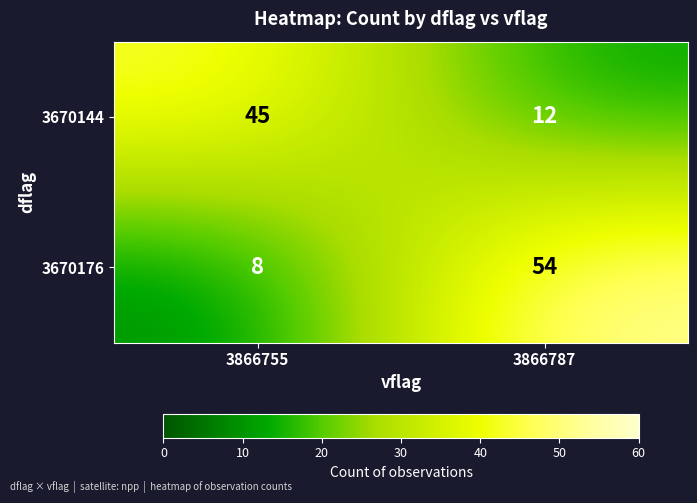

At which category does the chart reach its minimum across all series?

3866755